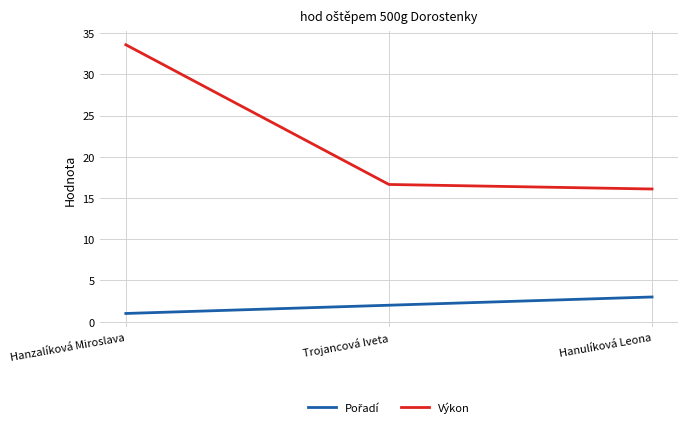

The value of Výkon at Hanulíková Leona is 16.1. True or false?

True